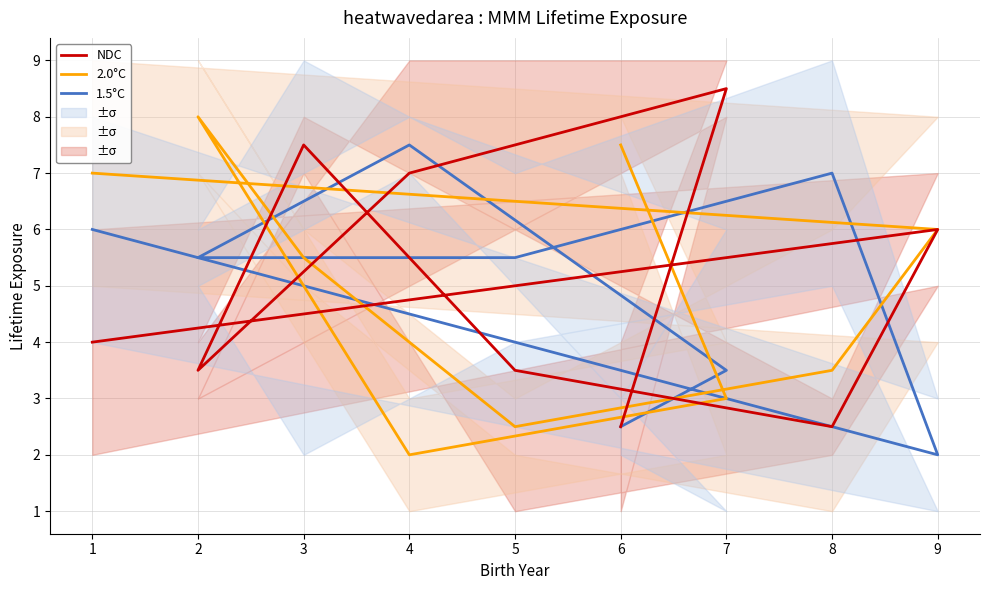

How many values in the 1.5°C series are below 5?

3